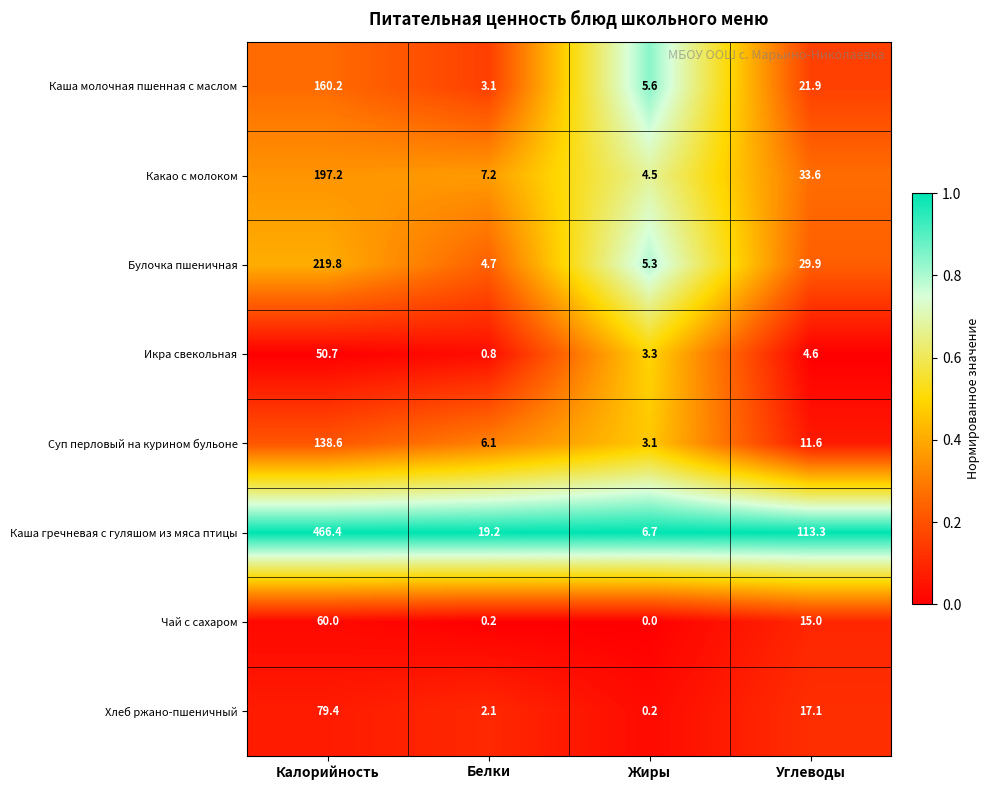

What is the approximate value of Булочка пшеничная at Жиры?

5.3